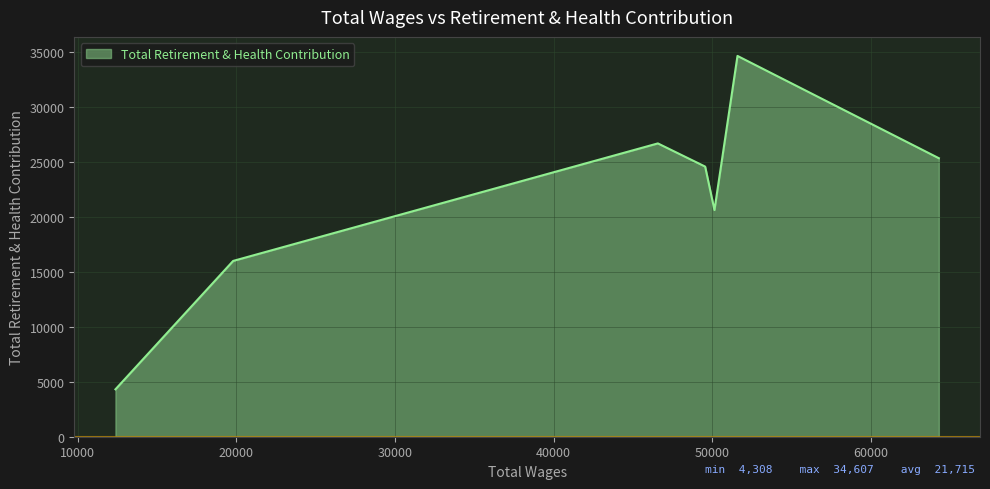

What is the difference between the second highest and minimum values?

22349